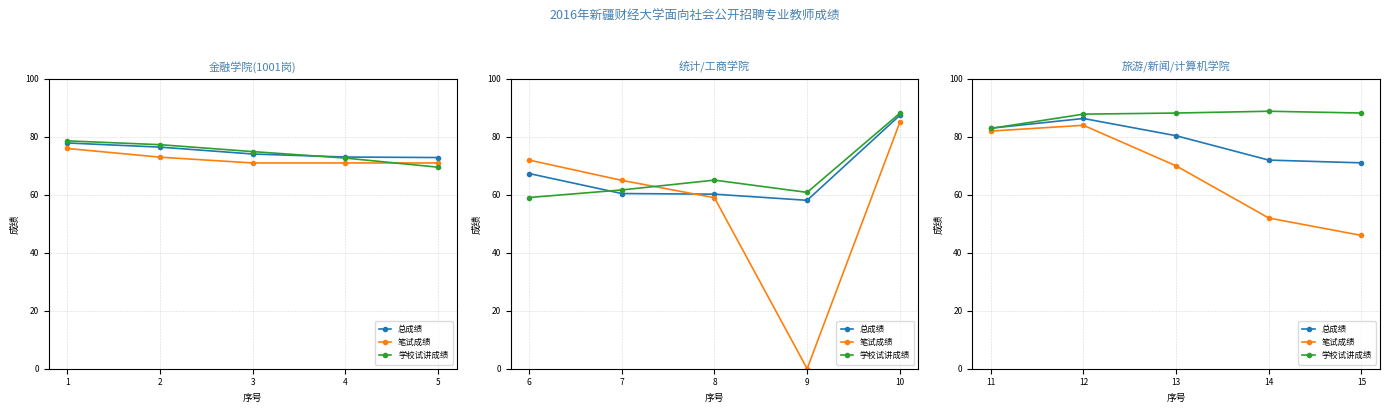

What is the value of the 总成绩 point at the 5th from the left?

71.0